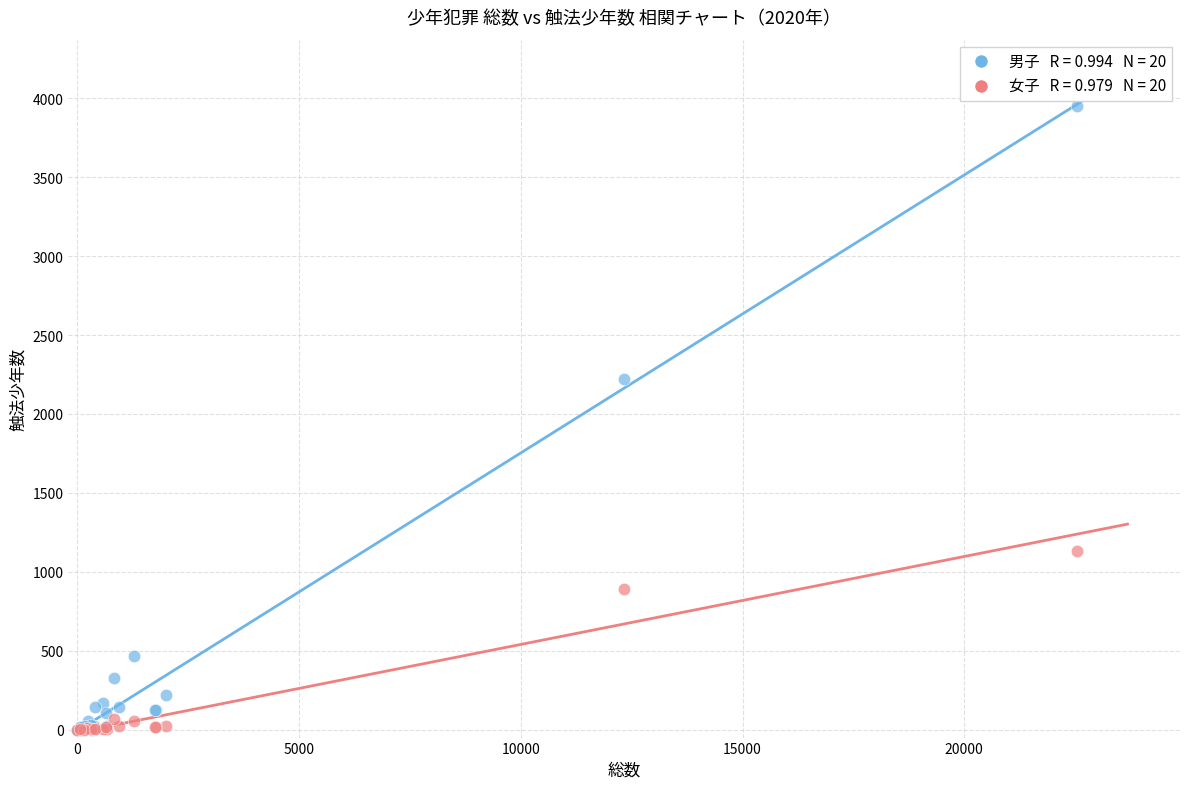

Across all series, what Y value is closest to 1976?

2220